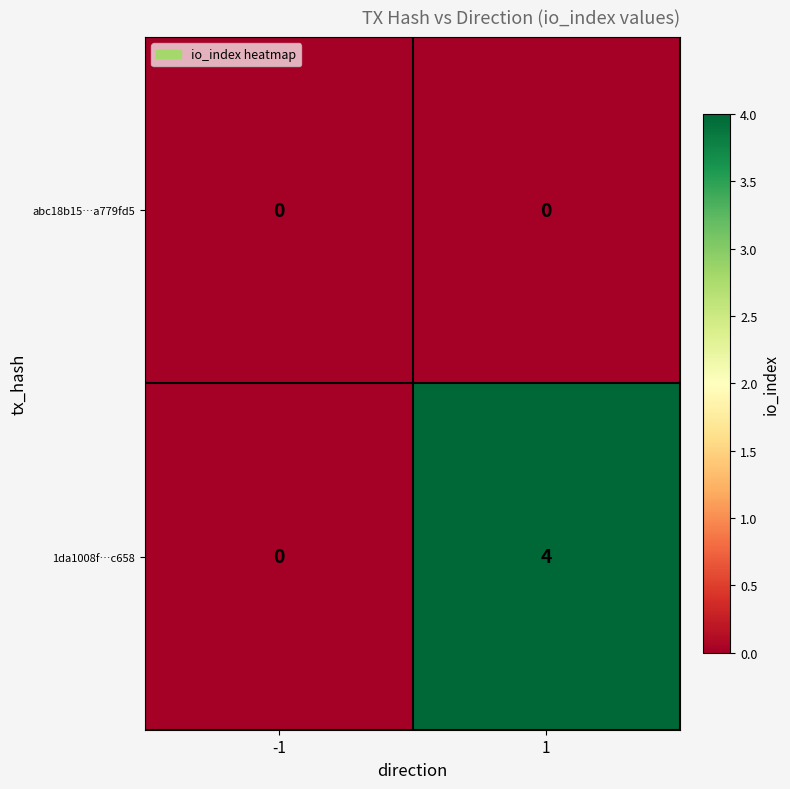

Reading left to right, list all the values displayed in this chart.

abc18b15…a779fd5: -1=0	1=0
1da1008f…c658: -1=0	1=4